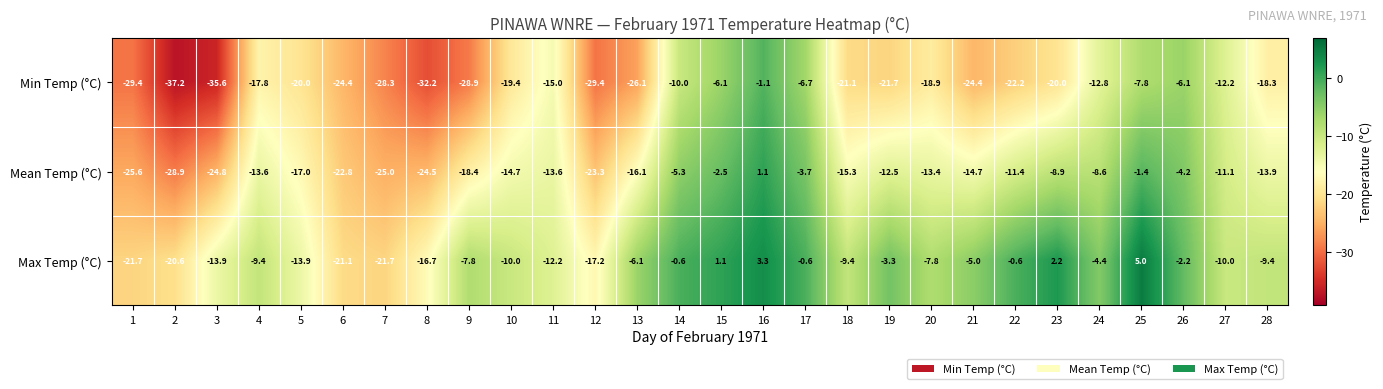

What value does the Max Temp (°C) series have at 20?

-7.8